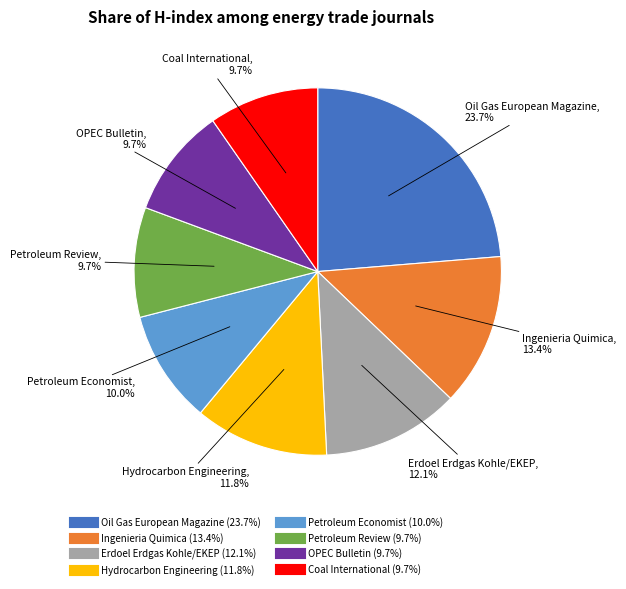

Which category has the biggest portion of the pie?

Oil Gas European Magazine